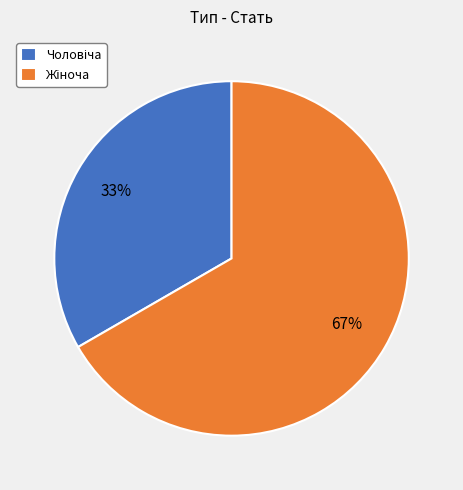

Is there a majority slice in this chart?

Yes